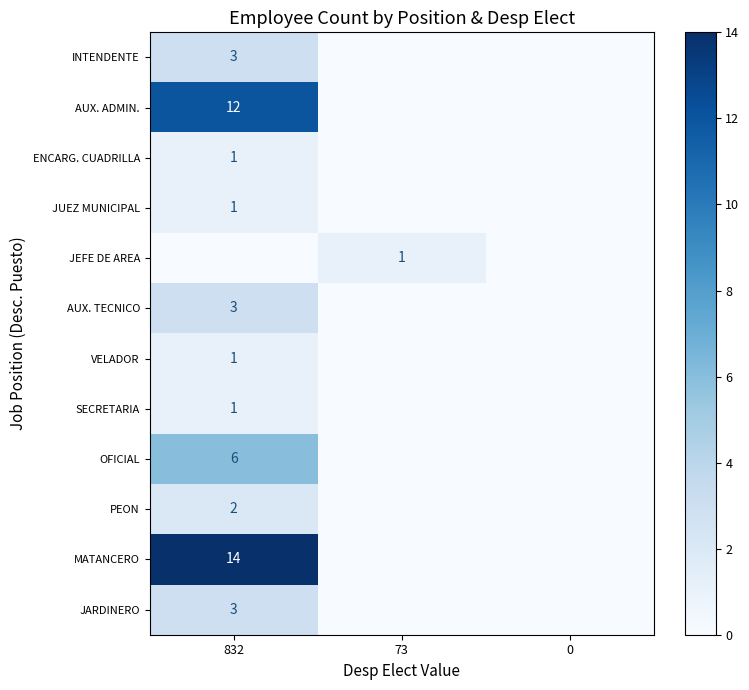

Is it true that JARDINERO equals 5 at 832?

False